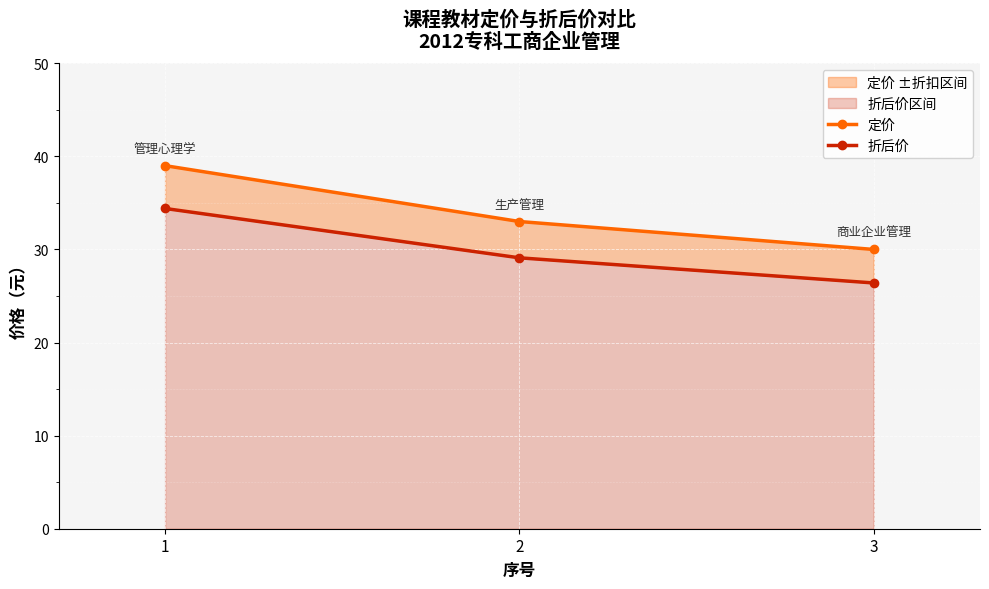

Reading left to right, list all the values displayed in this chart.

定价: 1=39.0	2=33.0	3=30.0
折后价: 1=34.4	2=29.1	3=26.4